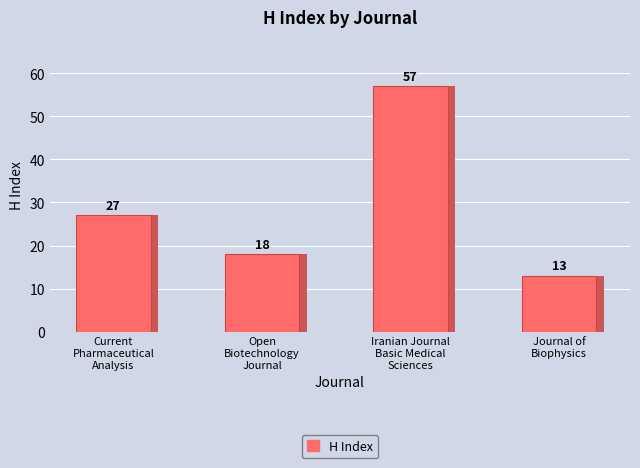

The value at Current
Pharmaceutical
Analysis is 9. True or false?

False